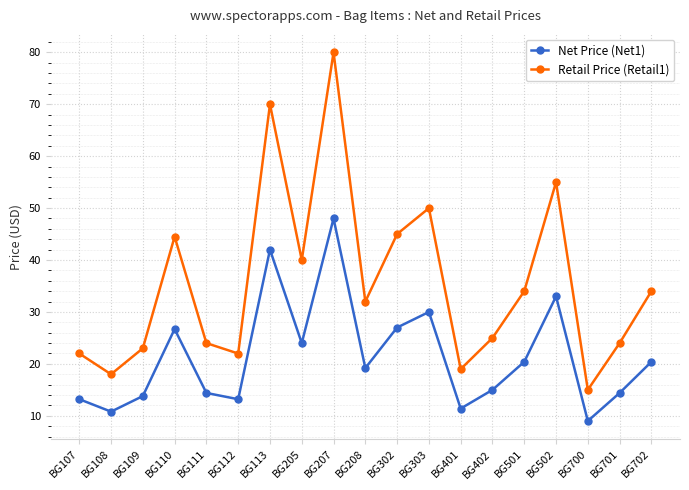

Where does the Retail Price (Retail1) series first go above 31?

BG110